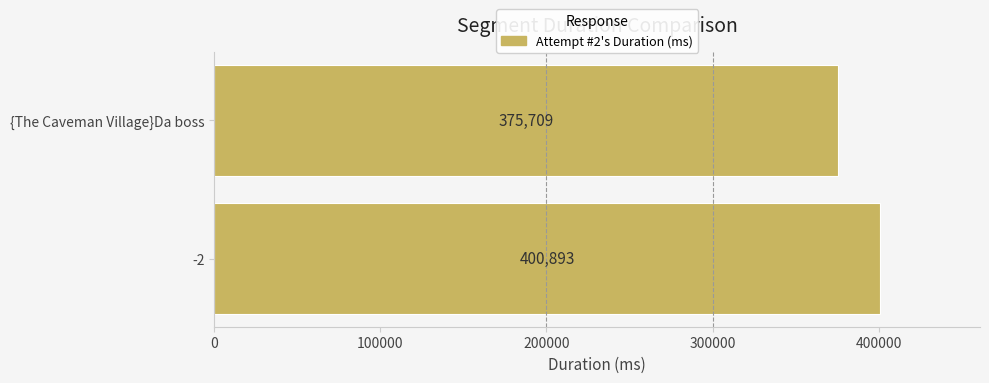

What is the smallest value displayed?

375709